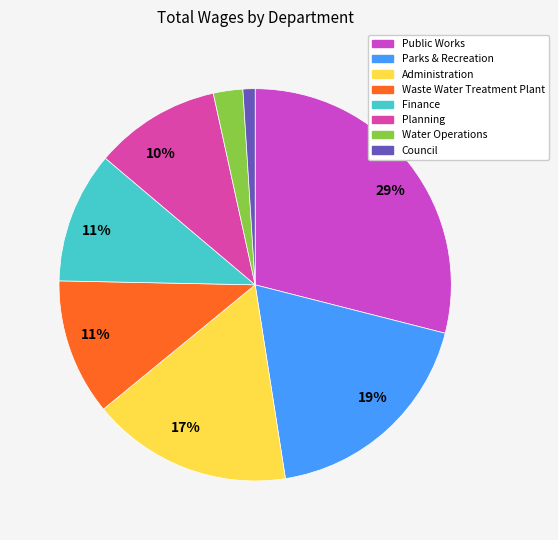

True or false: Parks & Recreation accounts for 7% of the total.

False